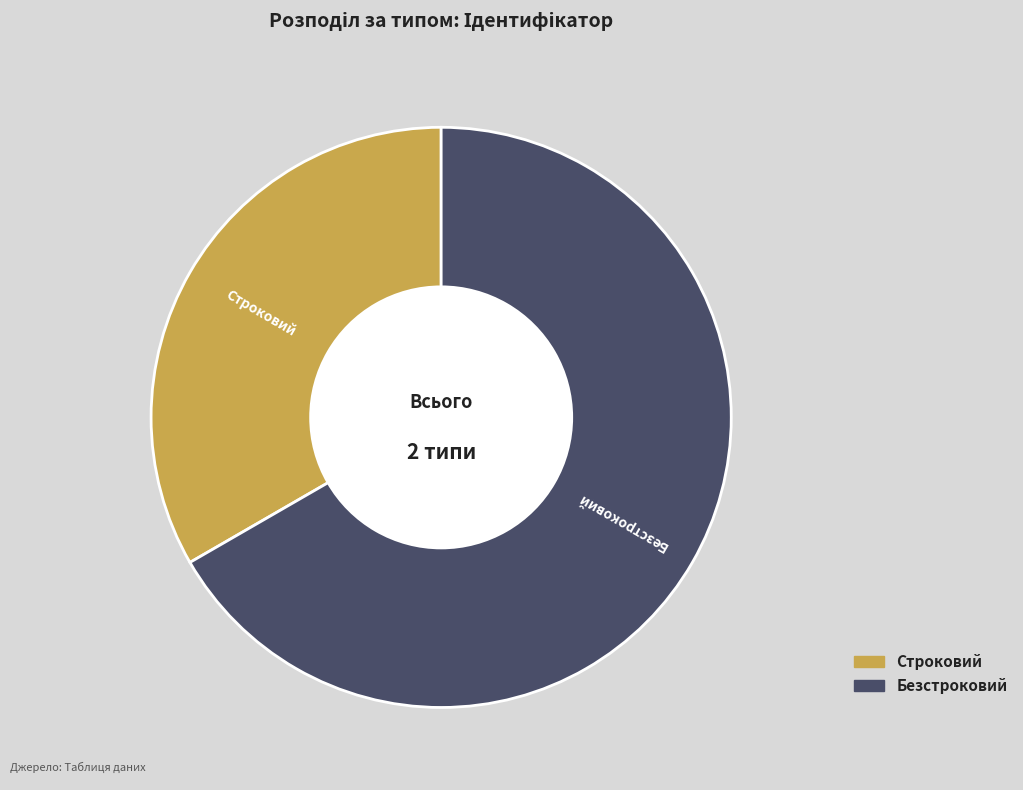

Which category accounts for the majority?

Безстроковий